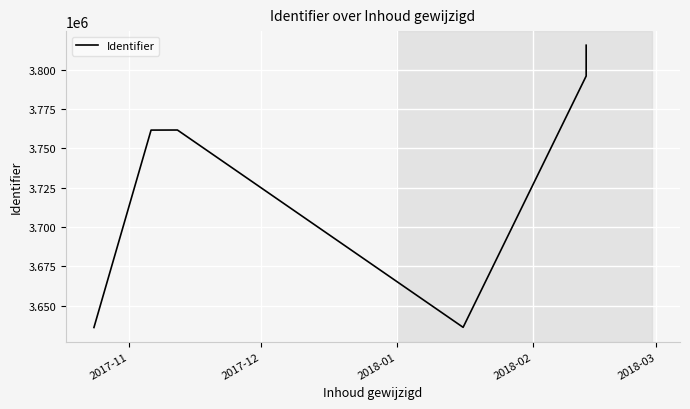

How many distinct data groups are displayed?

1